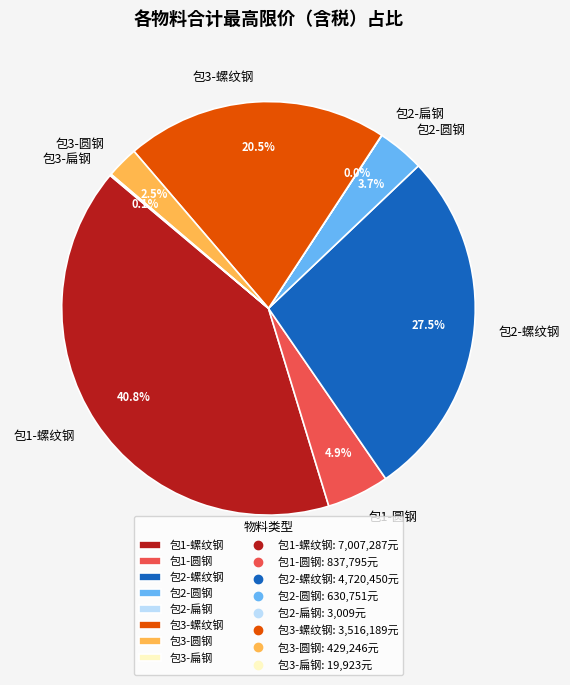

What percentage is NOT represented by 包3-螺纹钢?

79.5%